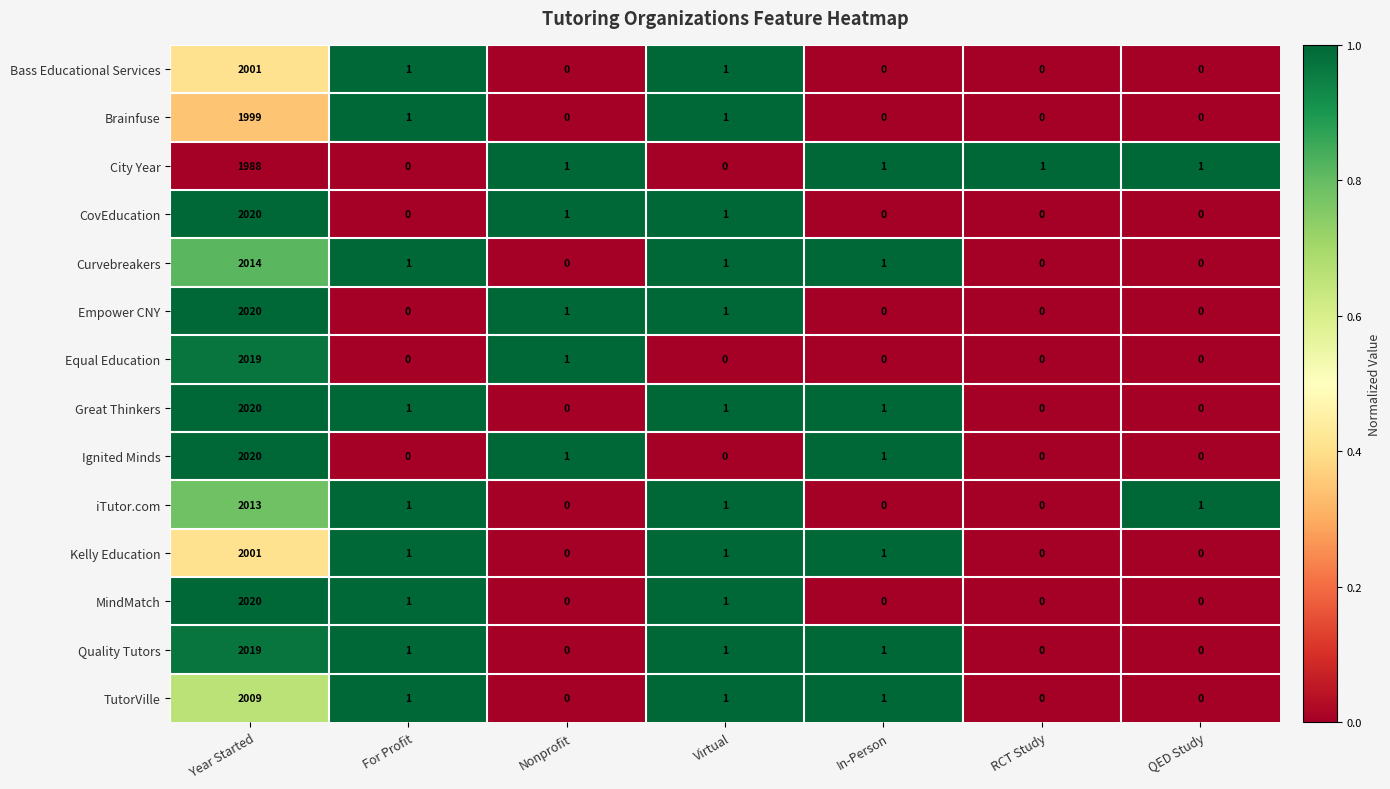

How many distinct data groups are displayed?

14